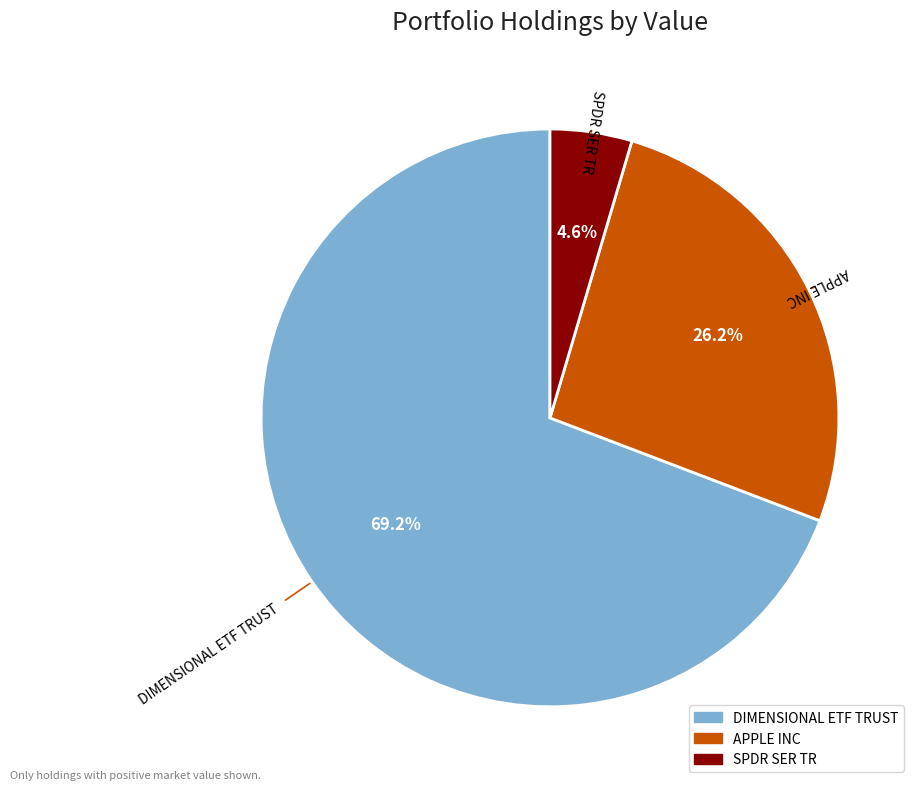

Does any single category account for the majority?

Yes